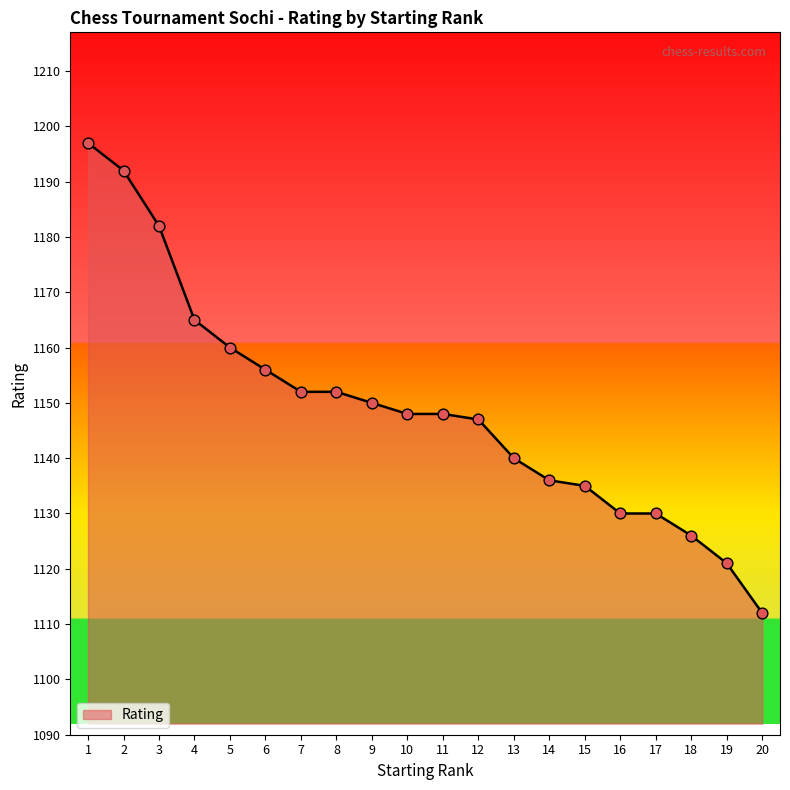

What is the change in value from 7 to 18?

-26